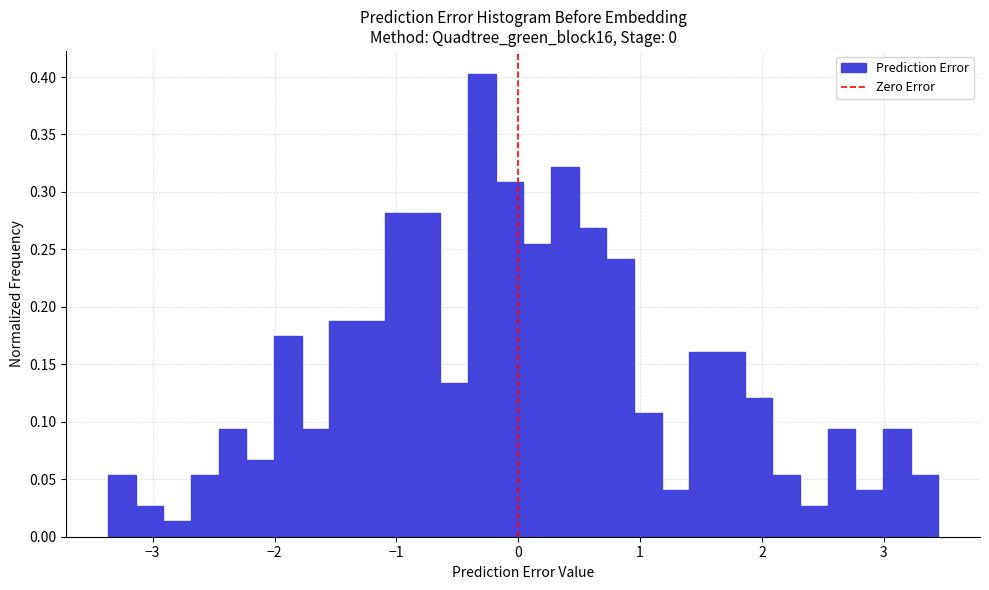

Around what value on the x-axis is the tallest bar? Give the approximate position of its centre, as read against the axis.

-0.3